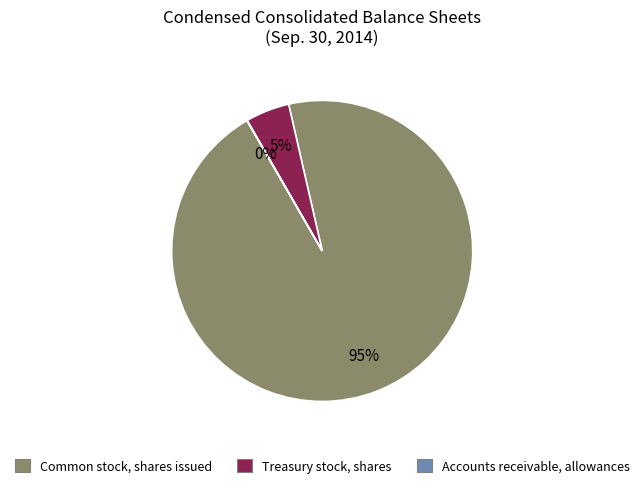

To the nearest percent, what percentage of the pie is Common stock, shares issued?

95%